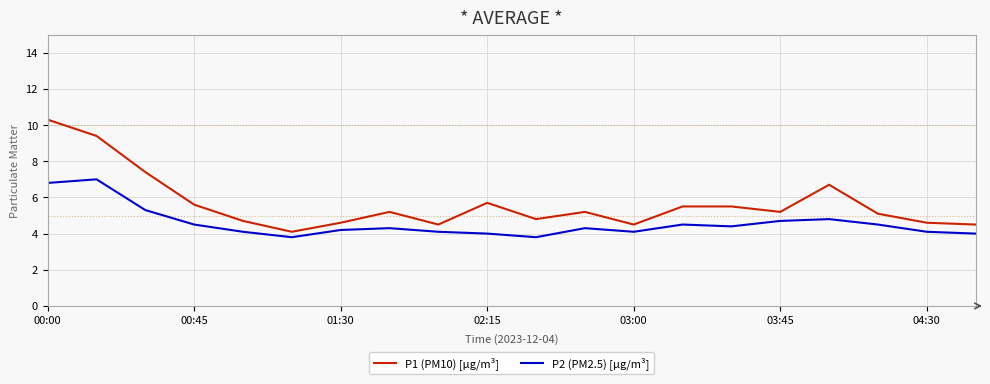

True or false: P2 (PM2.5) [µg/m³] and P1 (PM10) [µg/m³] cross at least once.

False